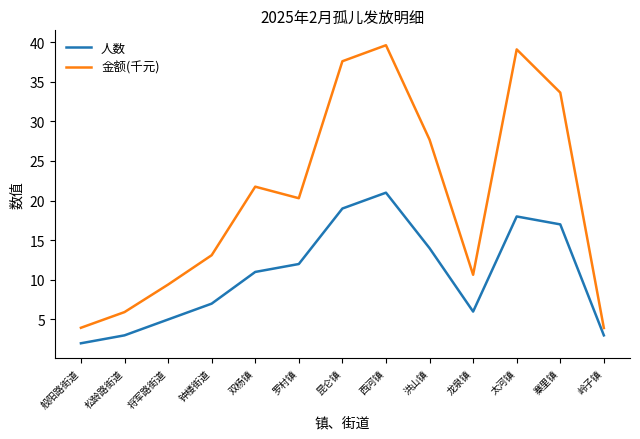

List the series in order of their overall mean, lowest first.

人数, 金额(千元)